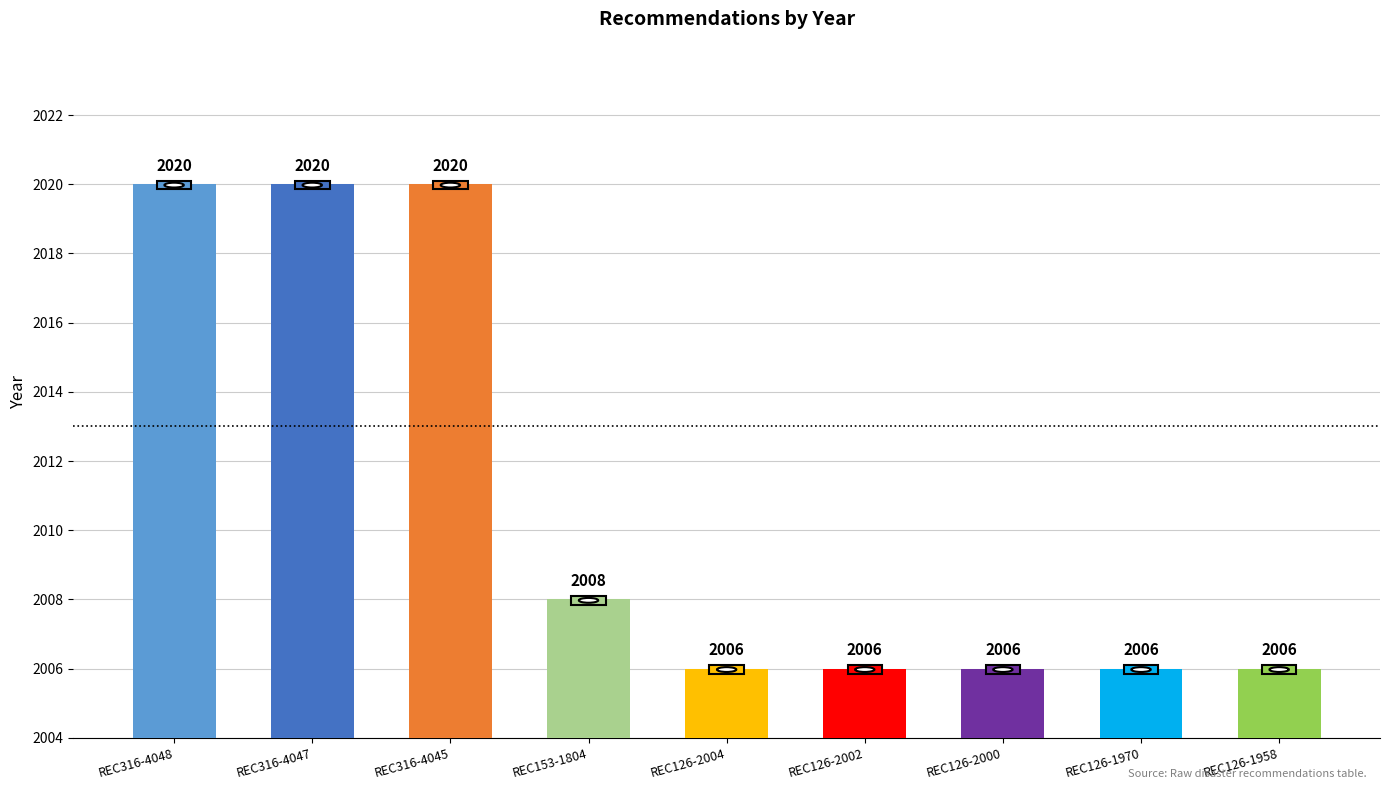

How many series are shown in this chart?

1